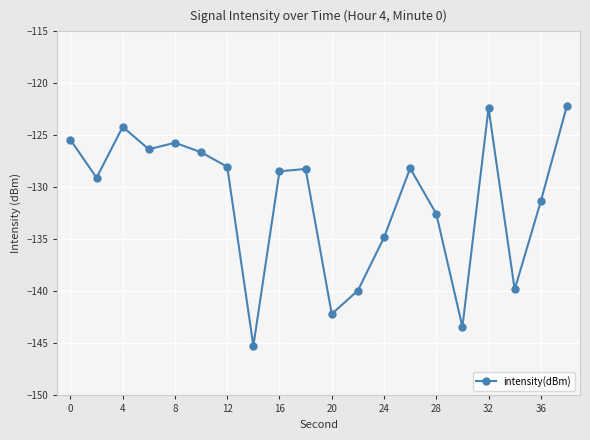

What is the minimum value shown in the chart?

-145.2